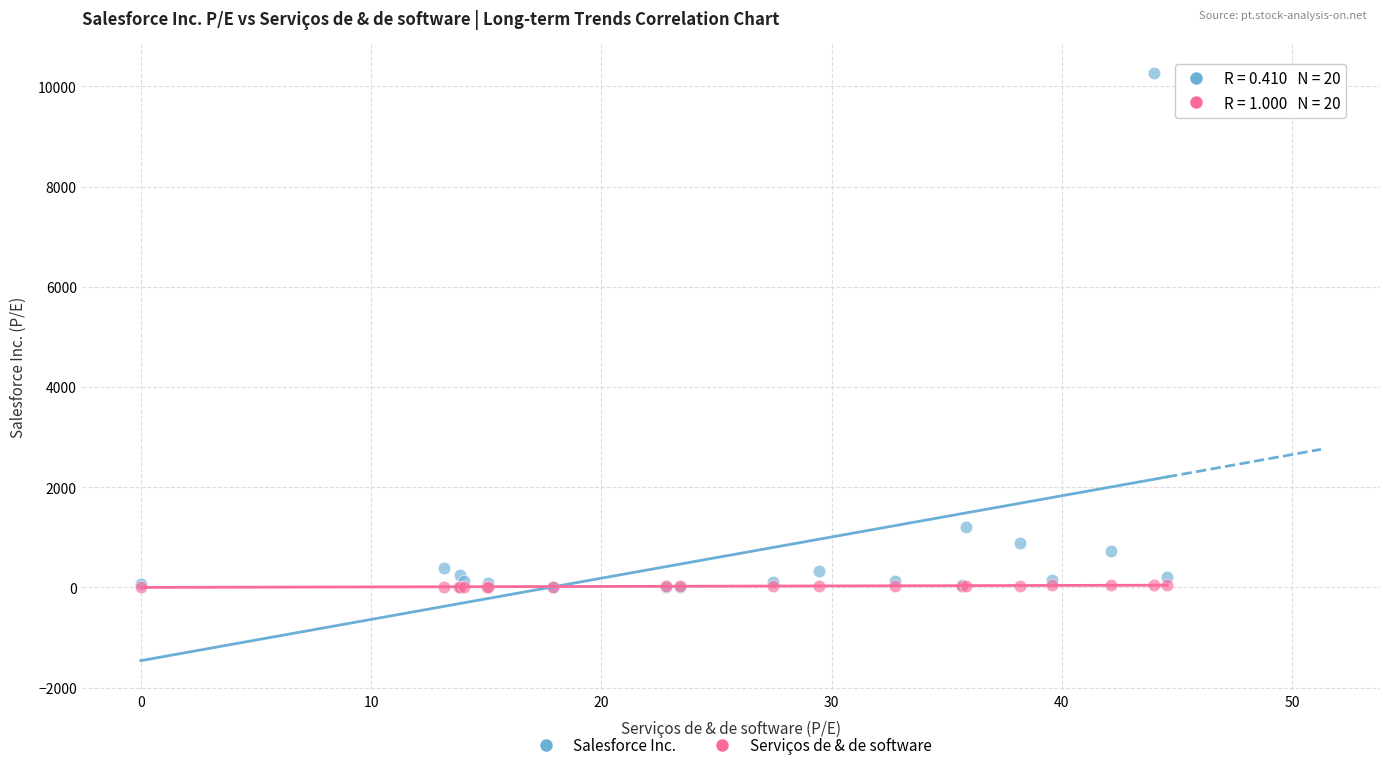

In the Salesforce Inc. series, what Y value is closest to 5135?

1204.7